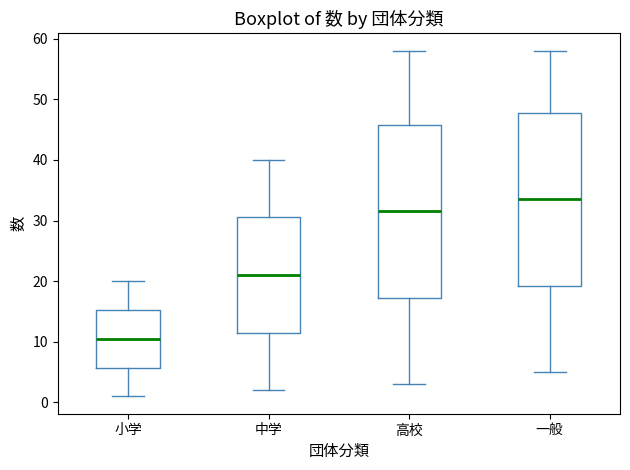

Which box has the lowest median line?

小学